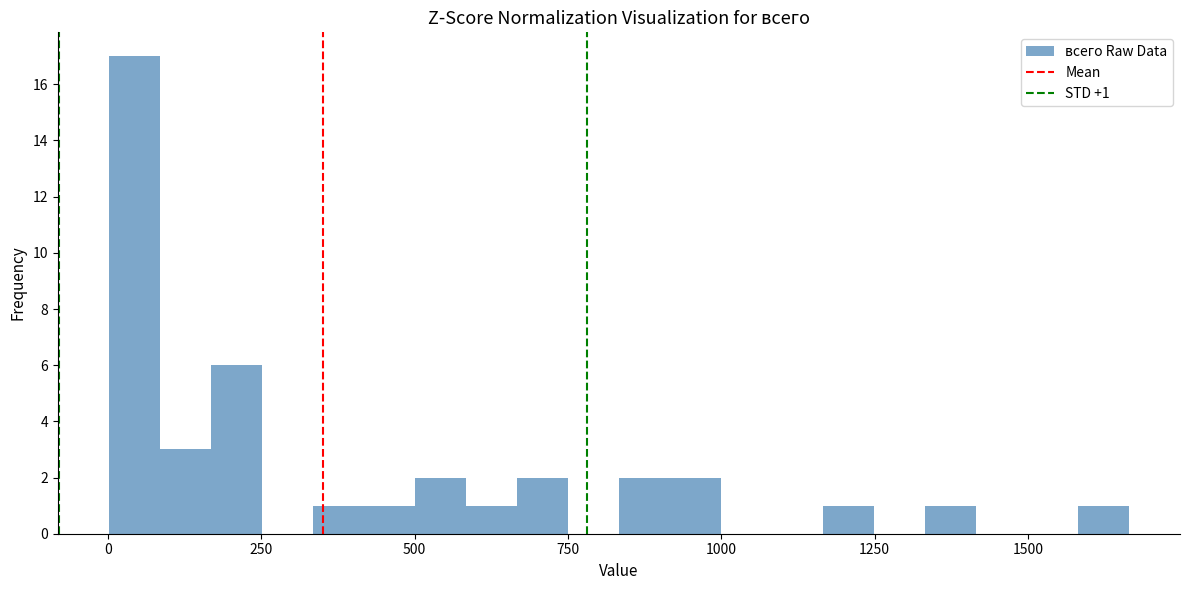

Around what value on the x-axis is the tallest bar? Give the approximate position of its centre, as read against the axis.

50